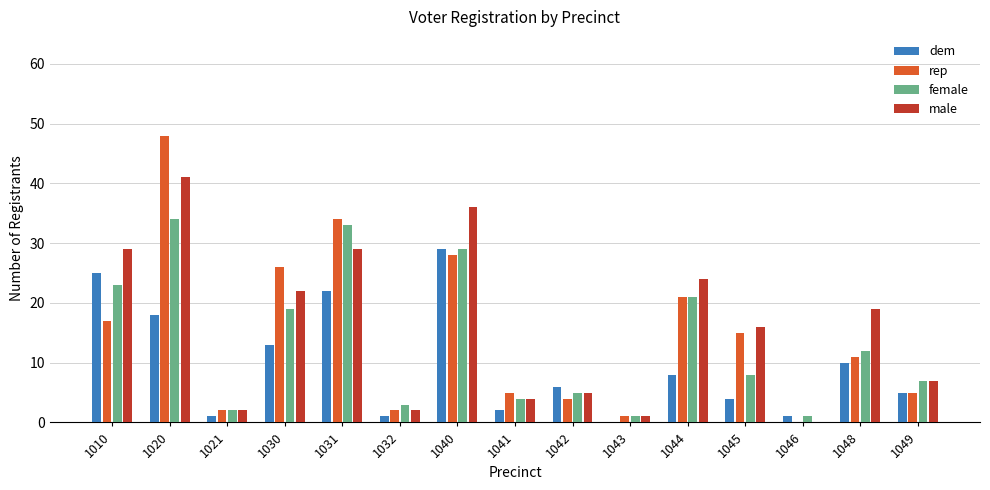

Reading left to right, extract all data points from this chart.

dem: 1010=25	1020=18	1021=1	1030=13	1031=22	1032=1	1040=29	1041=2	1042=6	1043=0	1044=8	1045=4	1046=1	1048=10	1049=5
rep: 1010=17	1020=48	1021=2	1030=26	1031=34	1032=2	1040=28	1041=5	1042=4	1043=1	1044=21	1045=15	1046=0	1048=11	1049=5
female: 1010=23	1020=34	1021=2	1030=19	1031=33	1032=3	1040=29	1041=4	1042=5	1043=1	1044=21	1045=8	1046=1	1048=12	1049=7
male: 1010=29	1020=41	1021=2	1030=22	1031=29	1032=2	1040=36	1041=4	1042=5	1043=1	1044=24	1045=16	1046=0	1048=19	1049=7